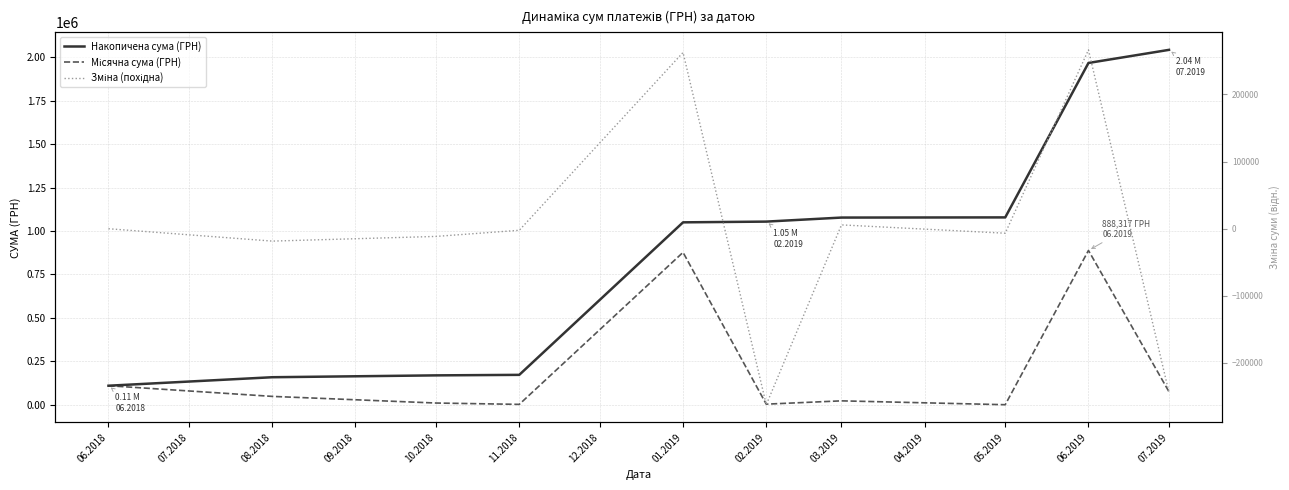

Does the chart display data point markers on the line(s)?

No